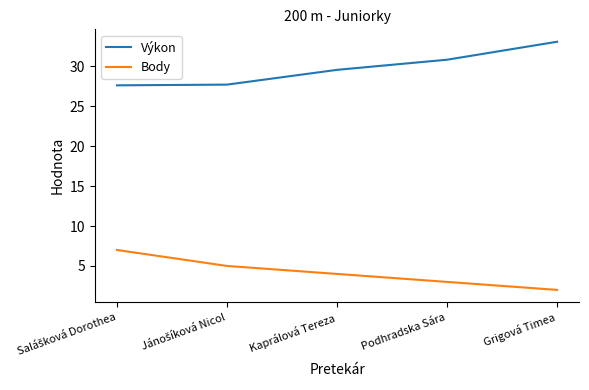

Is it true that Body equals 0.9 at Podhradska Sára?

False